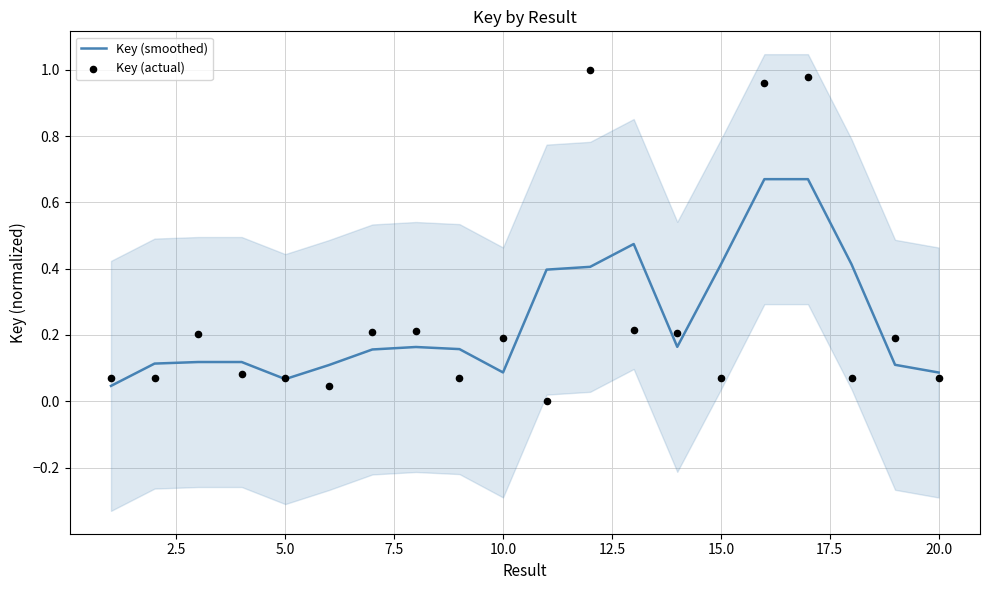

At how many categories does at least one series exceed 0?

20